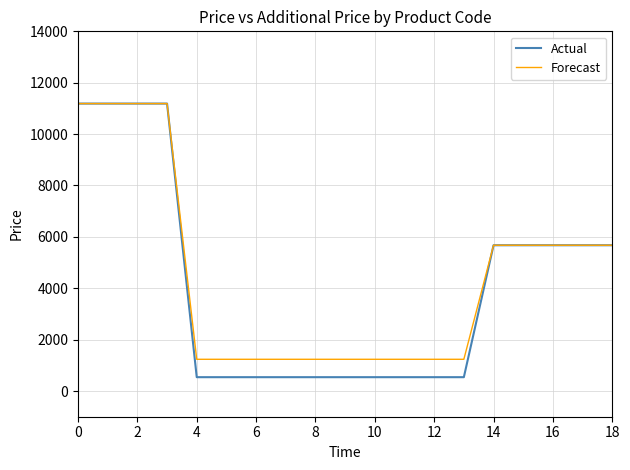

At how many categories does at least one series exceed 1669?

9